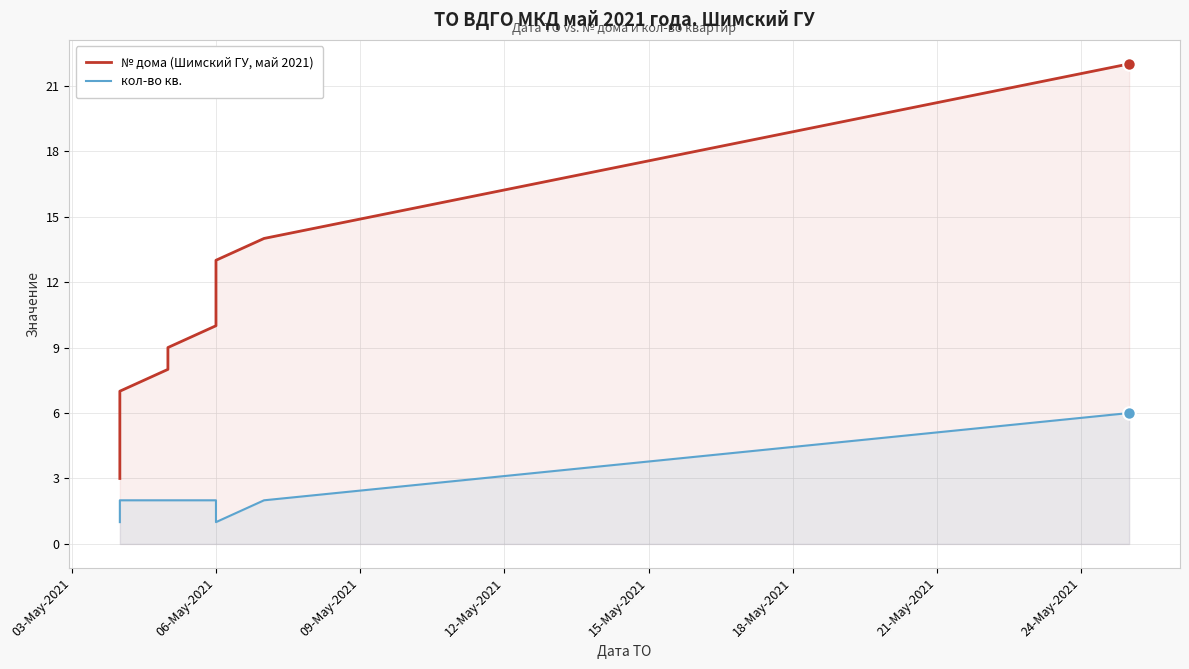

How many lines are shown in the chart?

2